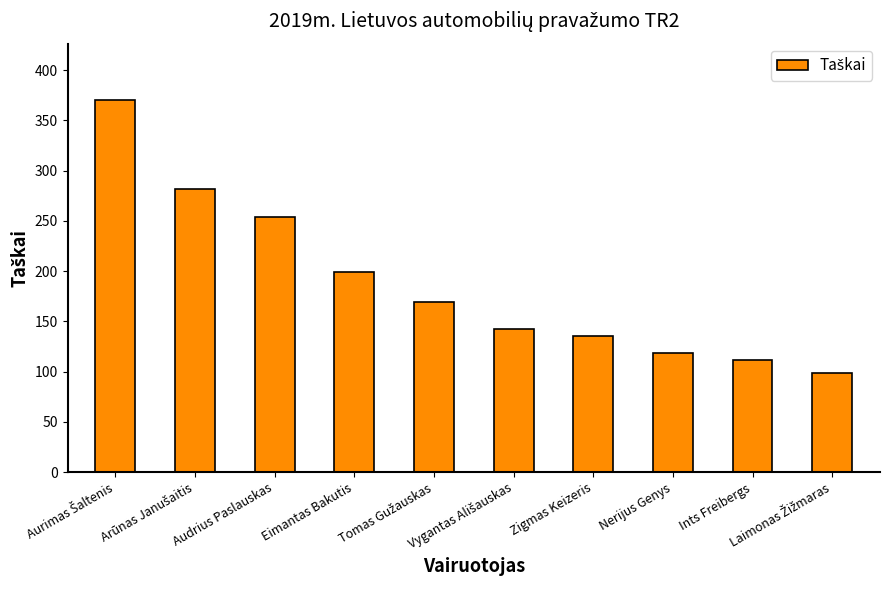

What is the smallest value displayed?

98.8